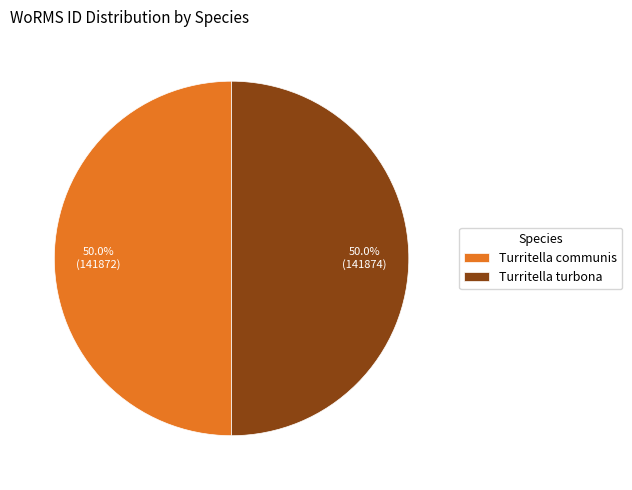

Count the number of slices in the pie.

2